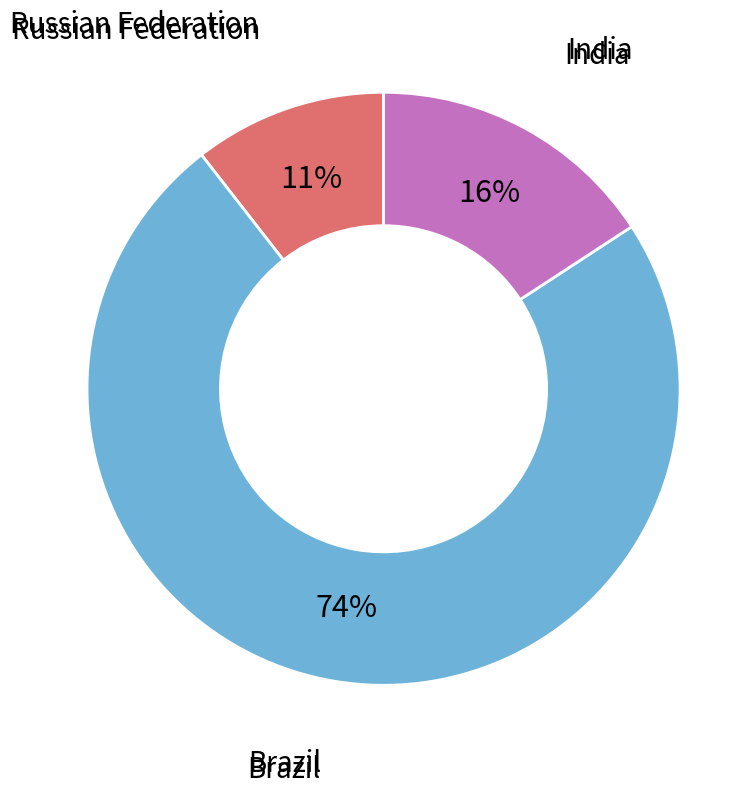

To the nearest percent, what is the average slice percentage?

33%